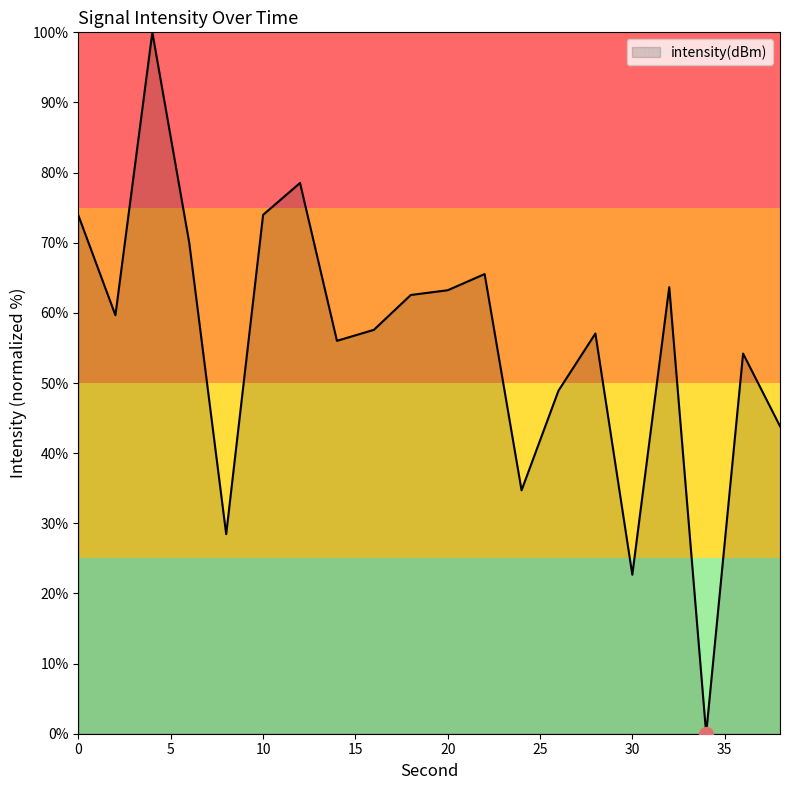

What is the difference between the maximum and minimum values?

100.0